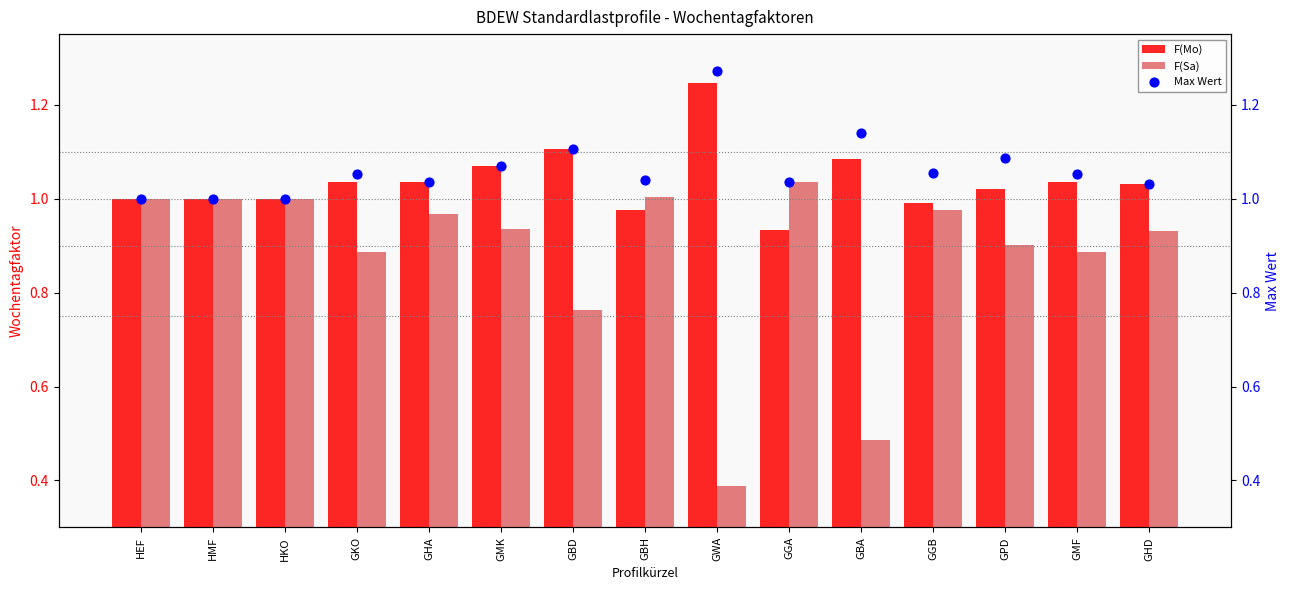

Which series has the widest spread of Y values?

F(Sa)